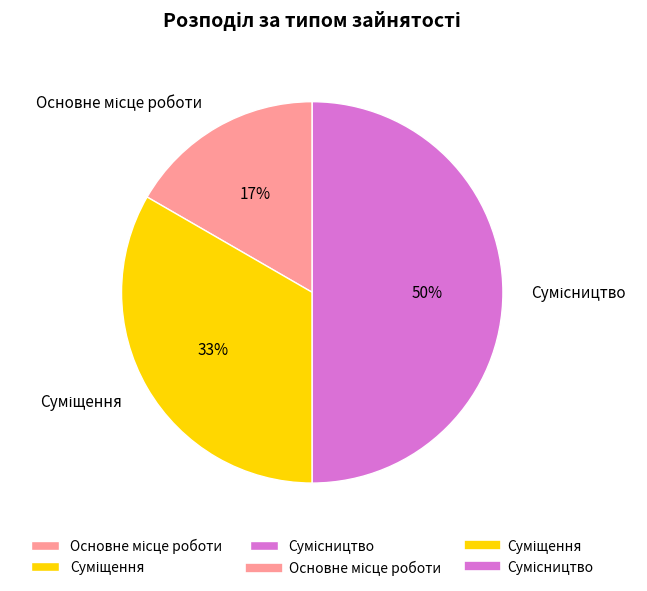

To the nearest percent, what is the average slice percentage?

33%